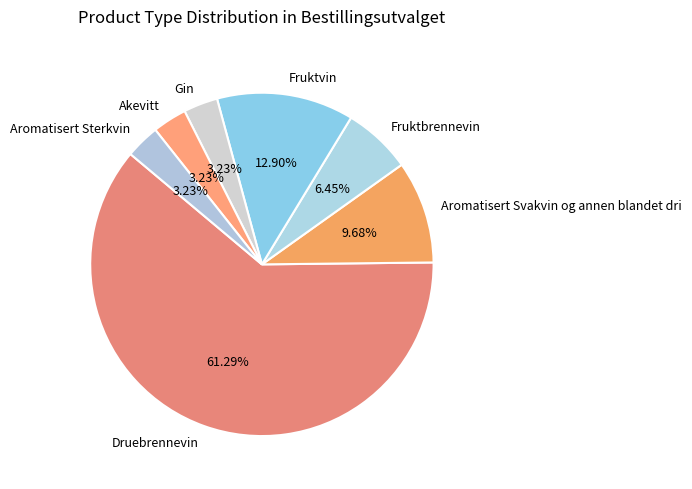

Count the number of slices in the pie.

7